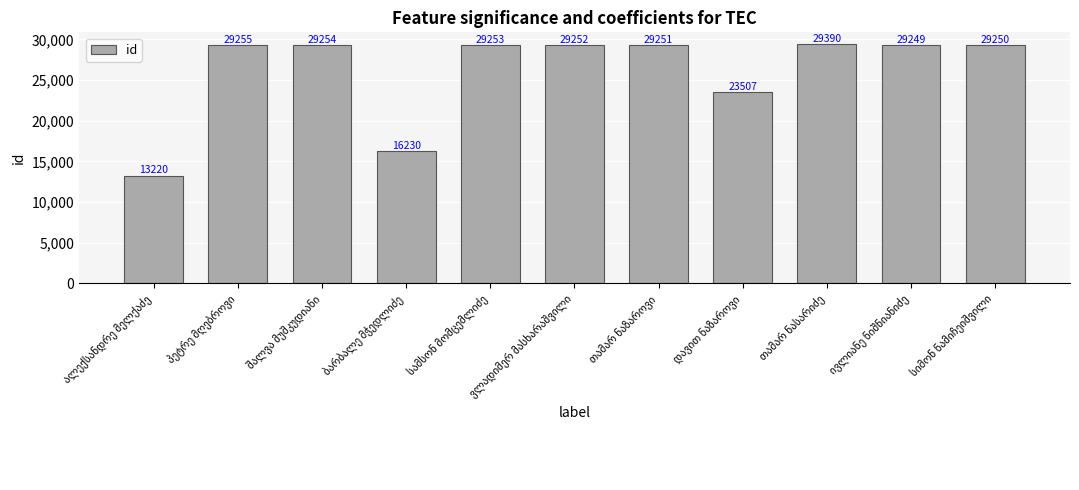

What is the difference between the maximum and minimum values?

16170